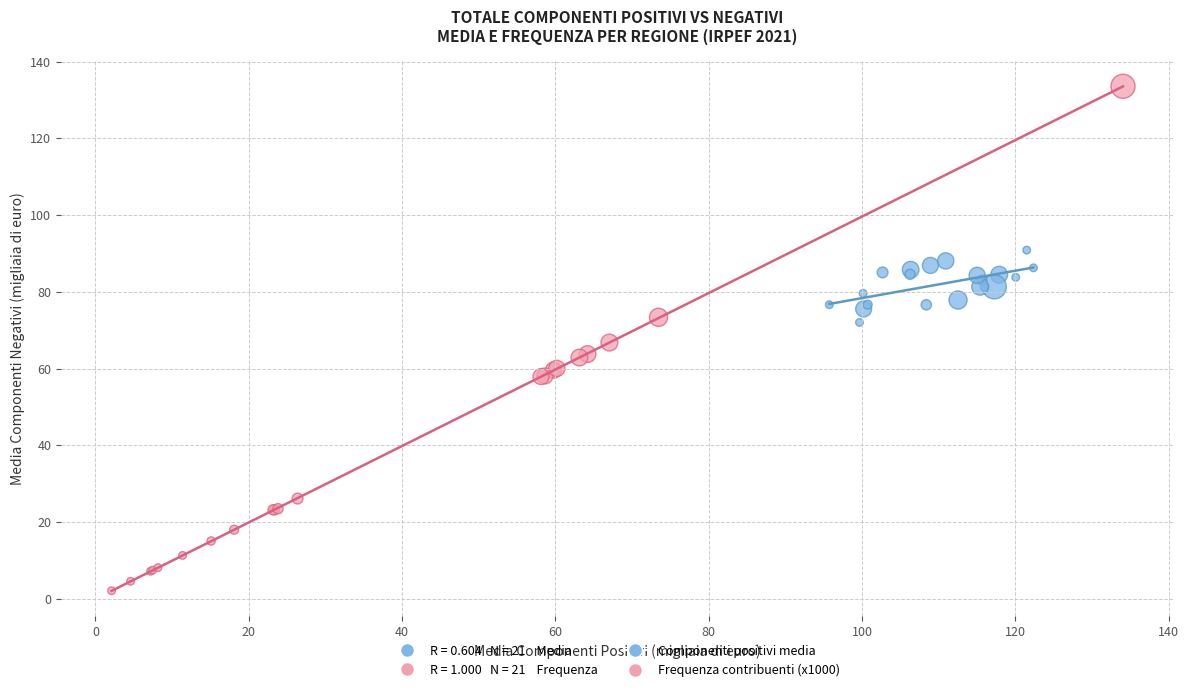

Which series reaches the minimum Y coordinate?

Frequenza contribuenti (x1000)